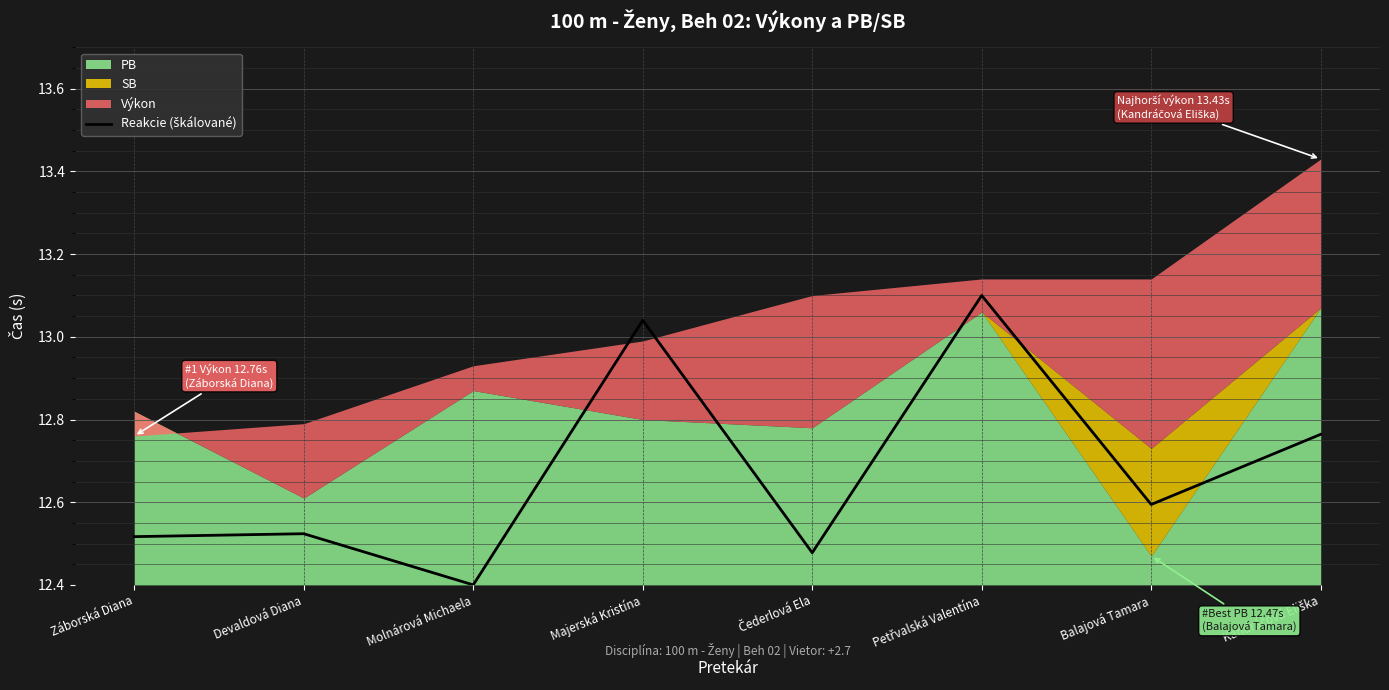

Reading left to right, transcribe all the data shown in this chart.

12.5	12.5	12.4	13.0	12.5	13.1	12.6	12.8